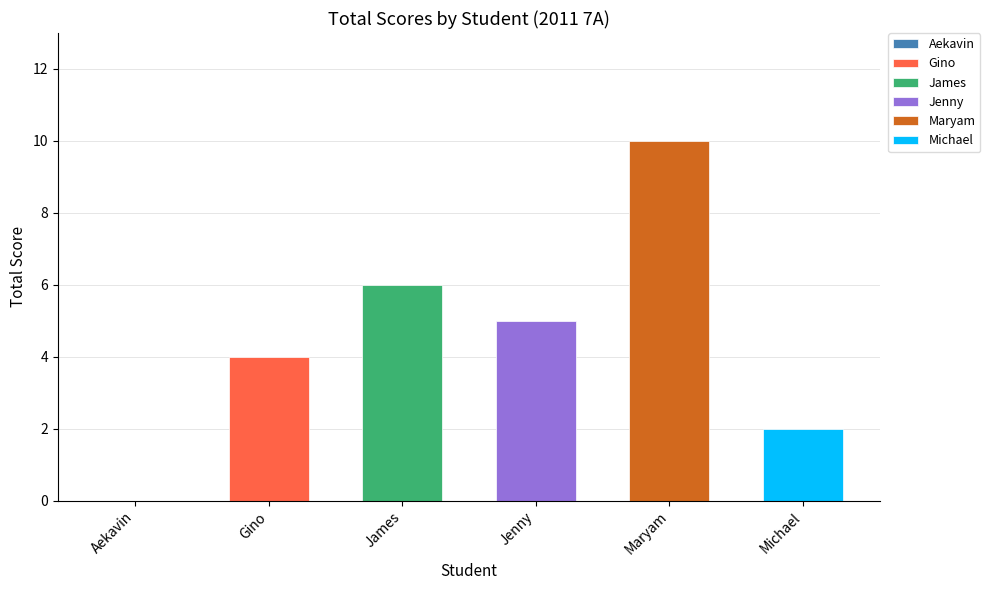

At which category does the chart reach its peak across all series?

Maryam